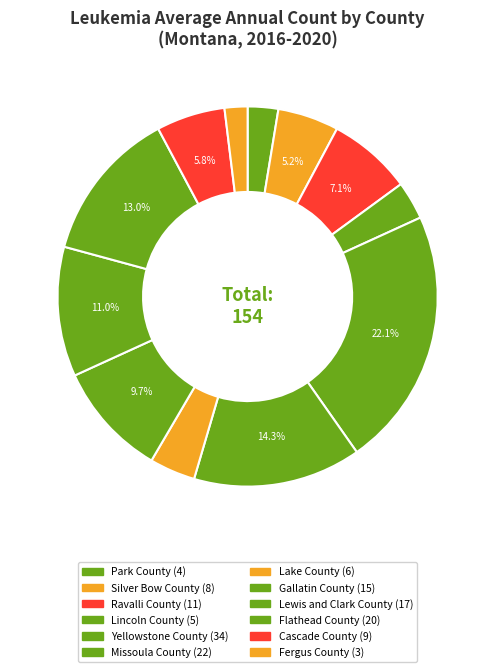

Which slice is the smallest?

Fergus County